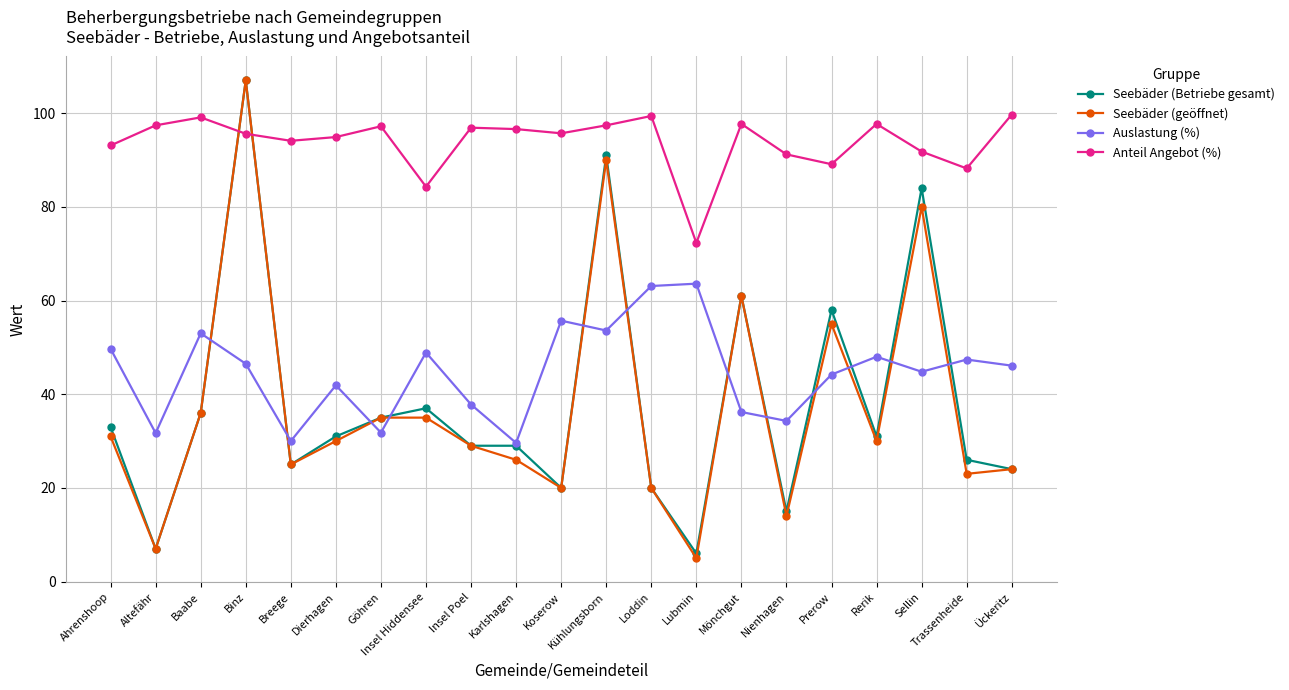

In Auslastung (%), how many points are lower than both neighbors (excluding endpoints)?

7